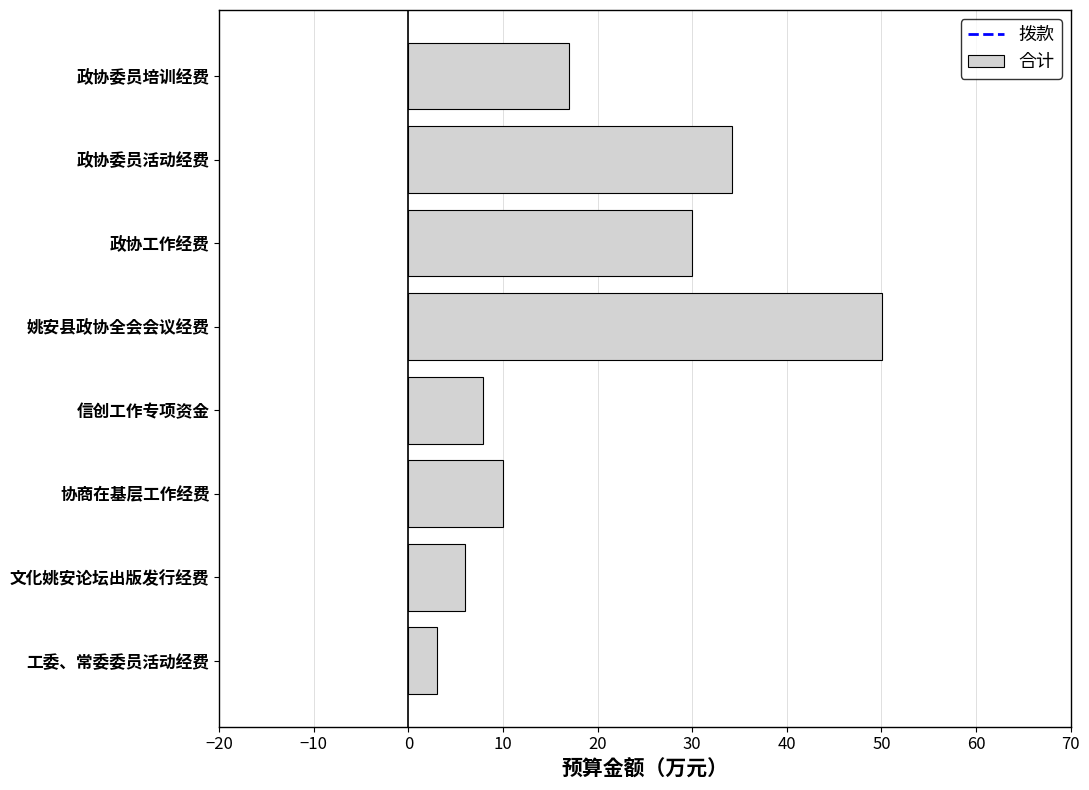

Count the number of categories in the chart.

8